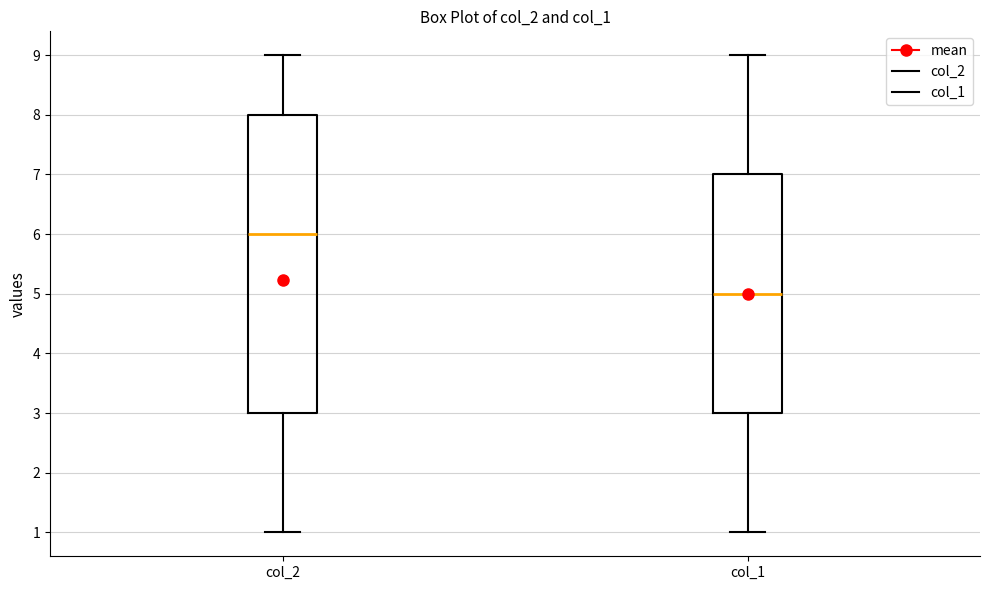

Comparing the boxes themselves (not the whiskers), which one is the tallest?

col_2